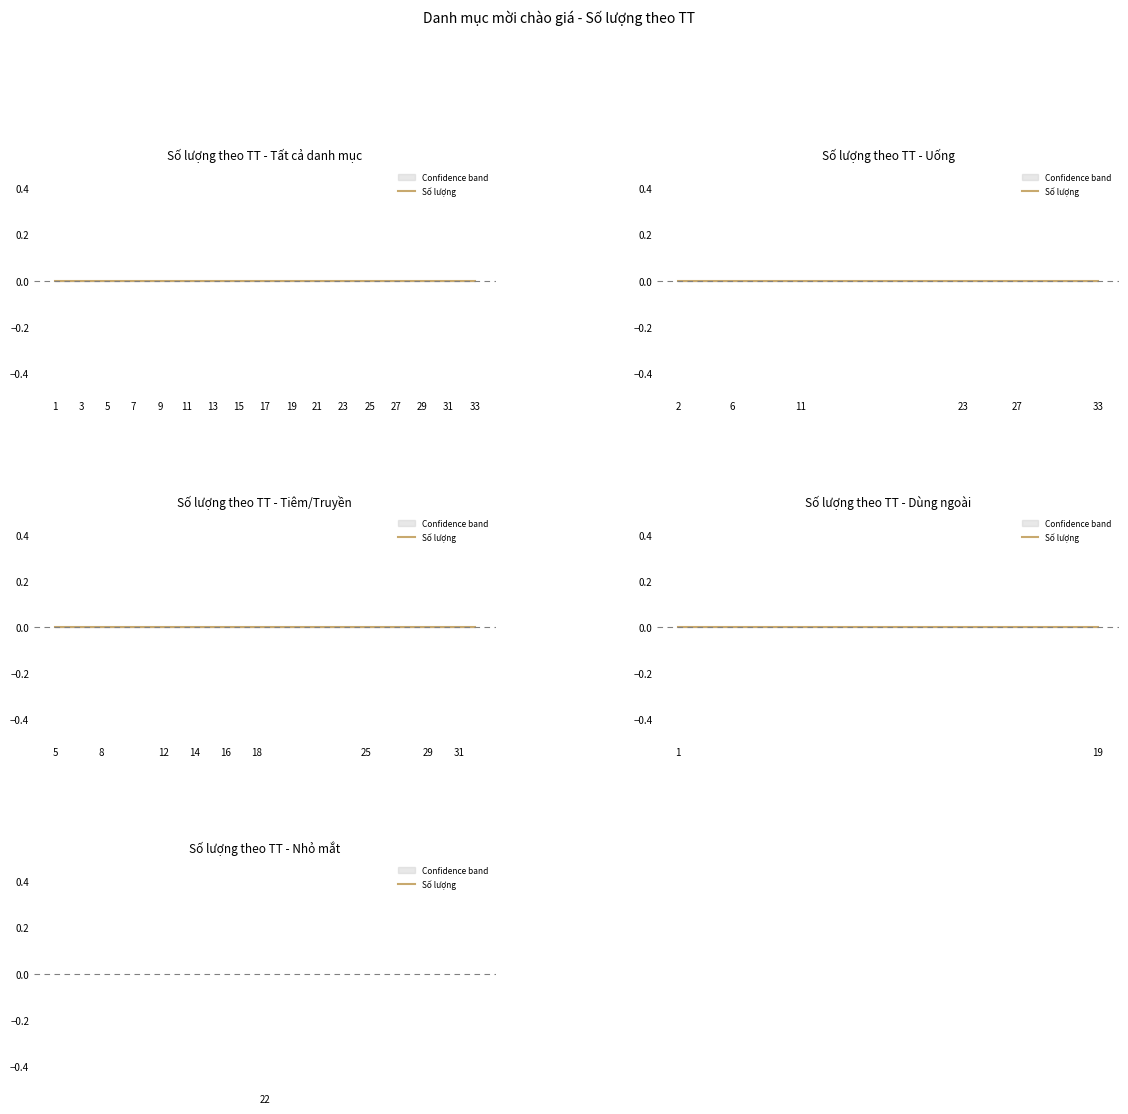

True or false: Số lượng and TT (ID) cross at least once.

False